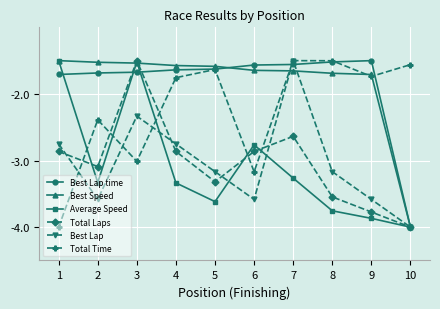

At which category is the sum across all series the highest?

3